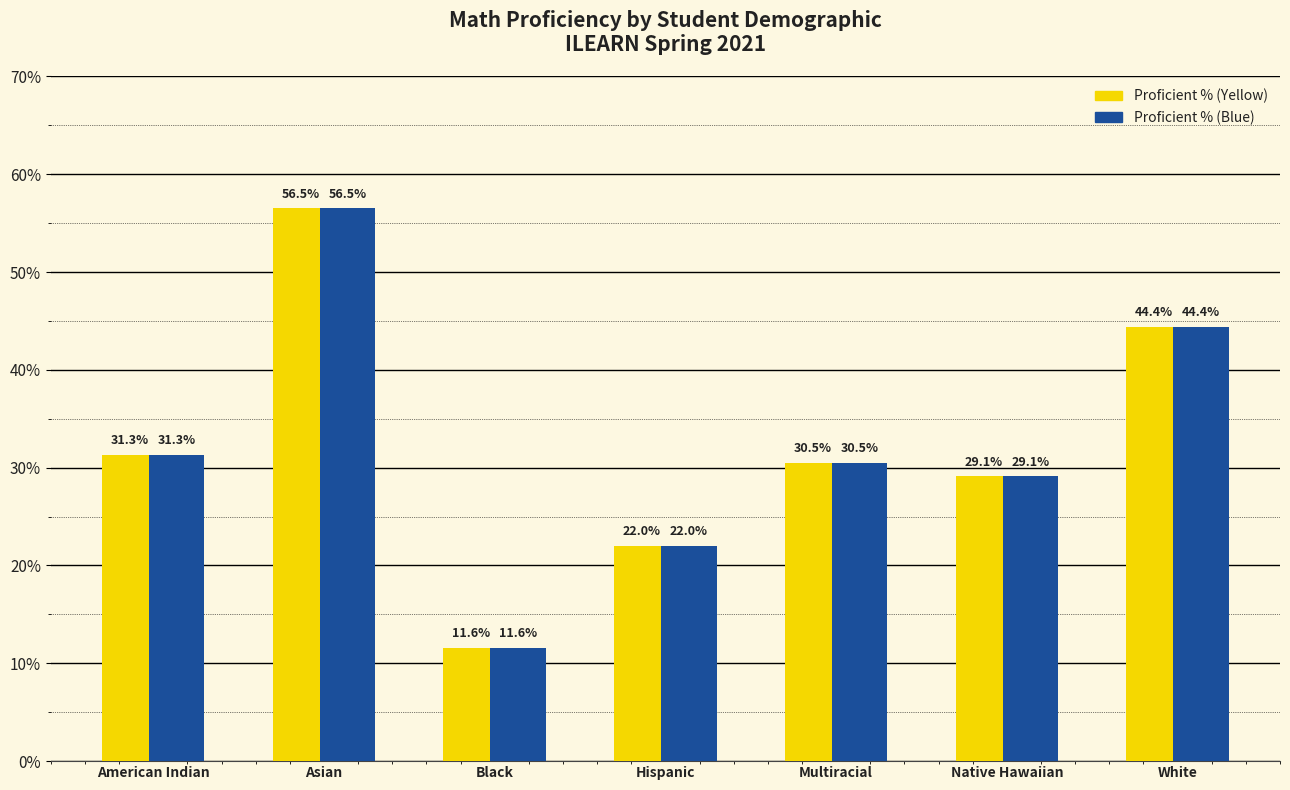

What is the total value across all series at Asian?

113.0